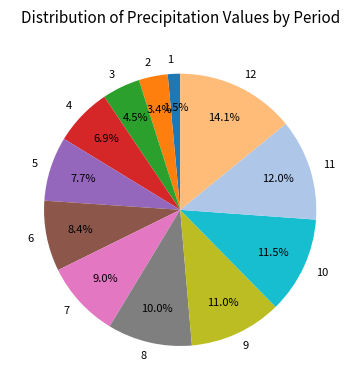

How many slices are in this pie chart?

12